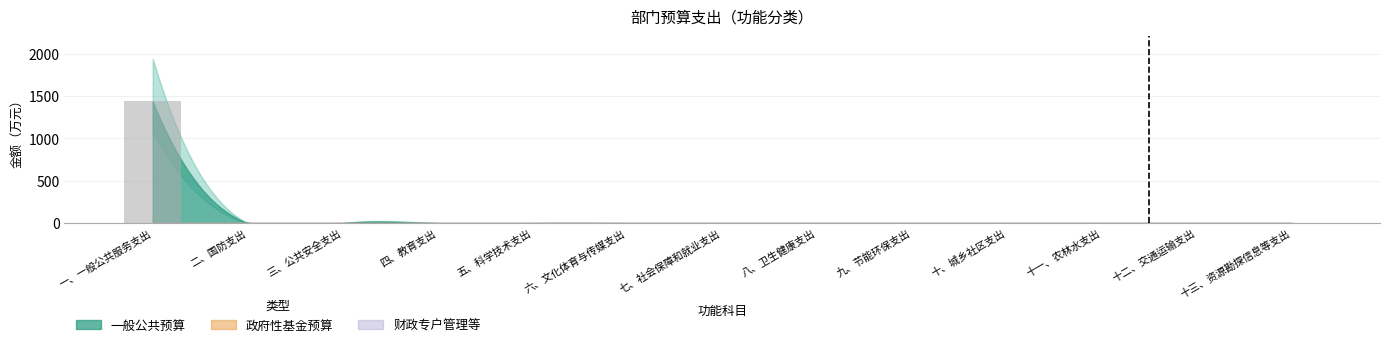

How many data points does each series have?

13